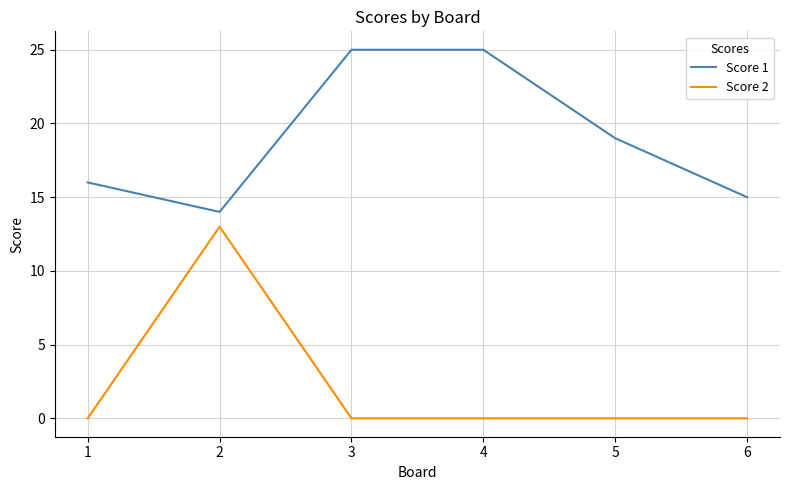

What are all the series names shown in the legend?

Score 1, Score 2